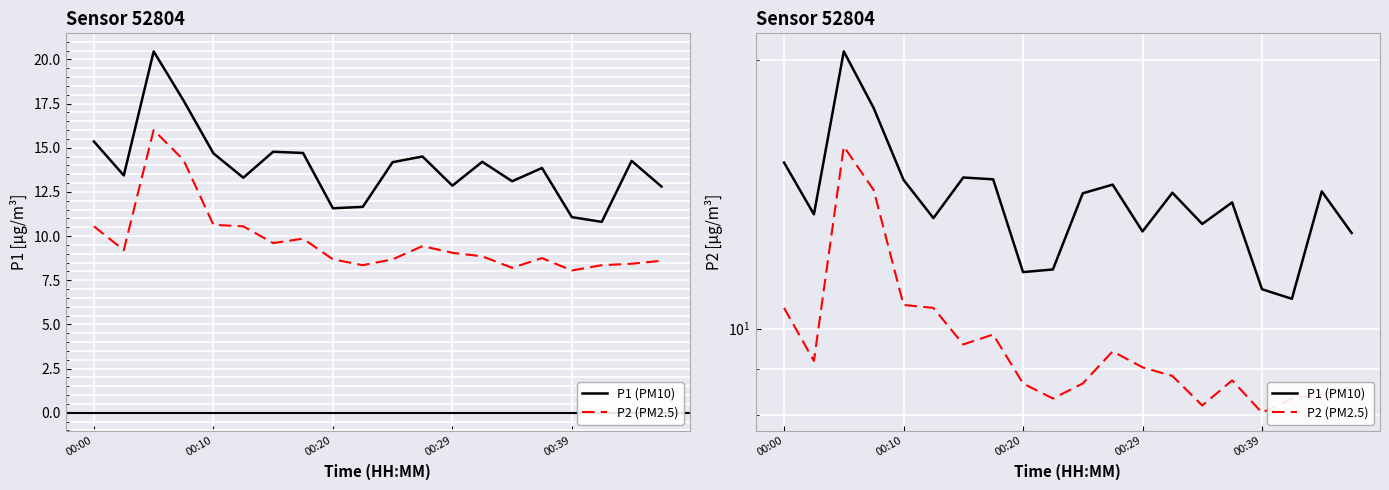

Reading right to left, extract all data points from this chart.

P1 (PM10): 12.8	14.2	10.8	11.1	13.8	13.1	14.2	12.8	14.5	14.2	11.7	11.6	14.7	14.8	13.3	14.7	17.7	20.4	13.4	15.3
P2 (PM2.5): 8.6	8.4	8.3	8.1	8.8	8.2	8.8	9.1	9.4	8.7	8.3	8.7	9.8	9.6	10.6	10.6	14.3	16.0	9.2	10.6